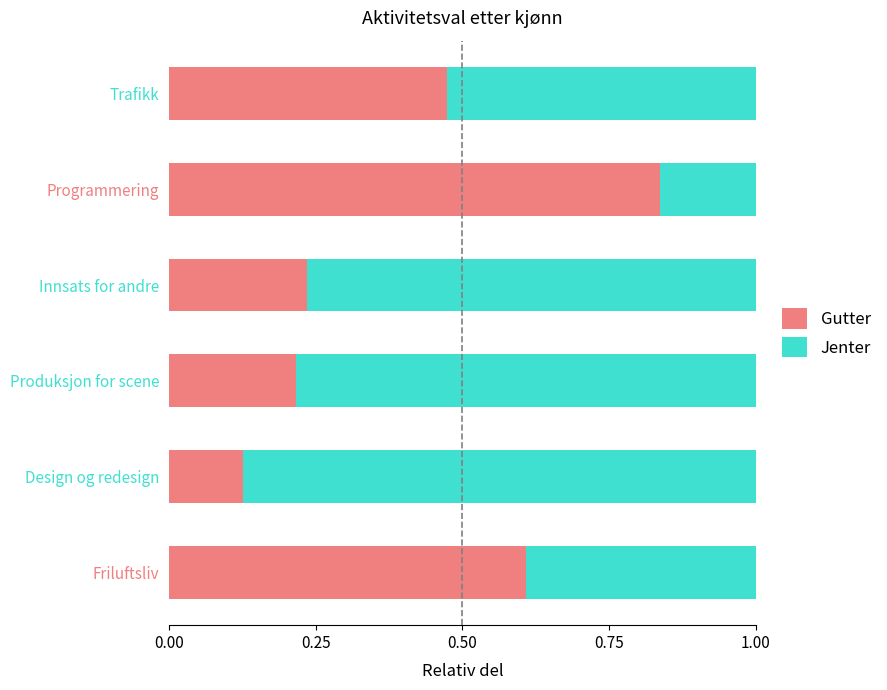

The Gutter series shows 0.0 at Design og redesign. True or false?

False